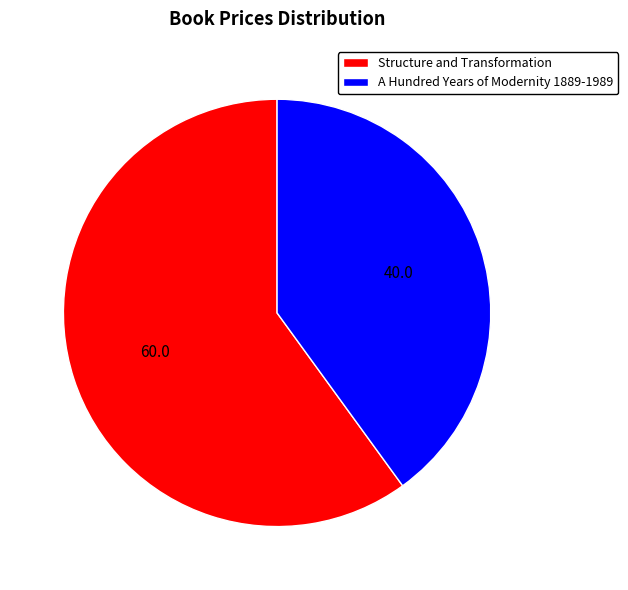

Do A Hundred Years of Modernity 1889-1989 and Structure and Transformation together represent more than half of the pie?

Yes